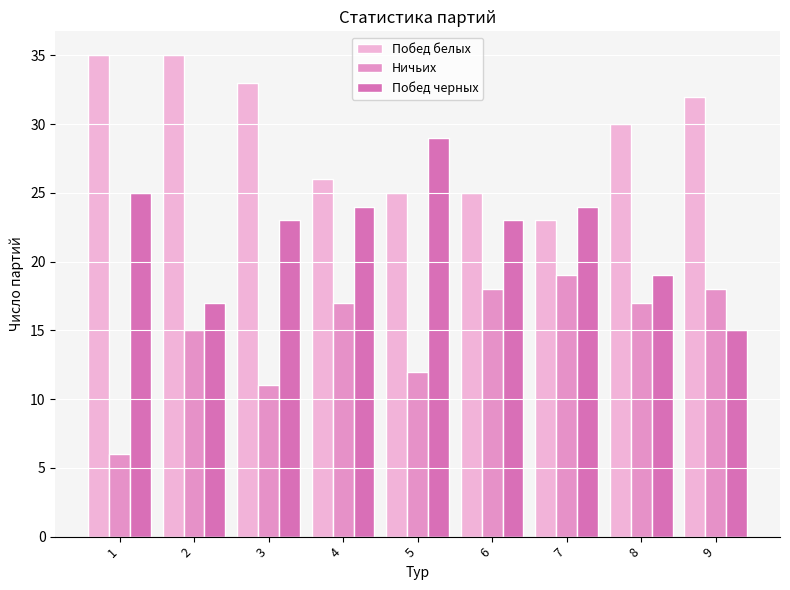

Reading left to right, extract all data points from this chart.

Побед белых: 35	35	33	26	25	25	23	30	32
Ничьих: 6	15	11	17	12	18	19	17	18
Побед черных: 25	17	23	24	29	23	24	19	15